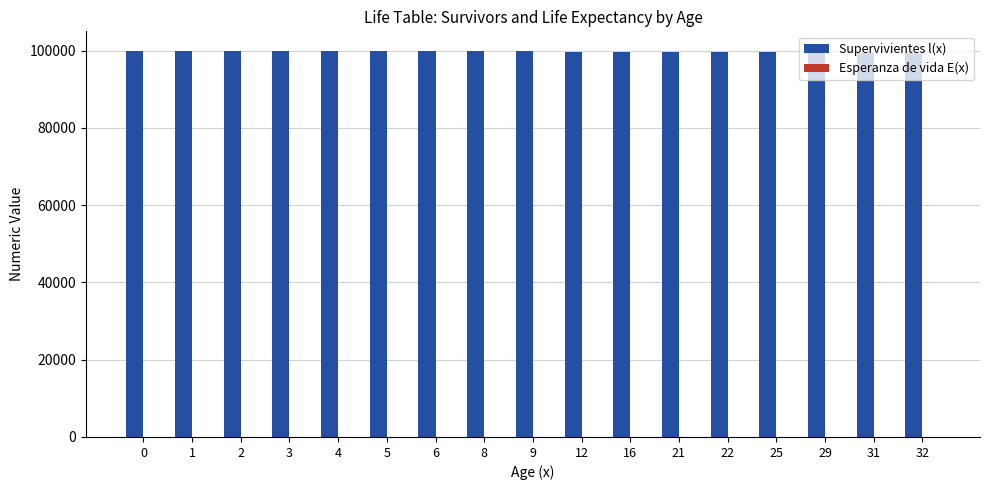

What is the highest value of the Supervivientes l(x) series?

100000.0